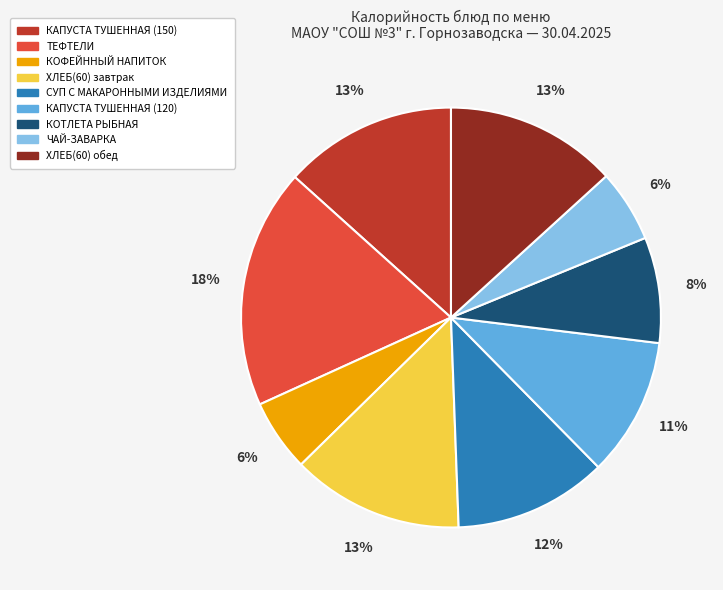

To the nearest percent, what is the combined percentage of ТЕФТЕЛИ and СУП С МАКАРОННЫМИ ИЗДЕЛИЯМИ?

30%